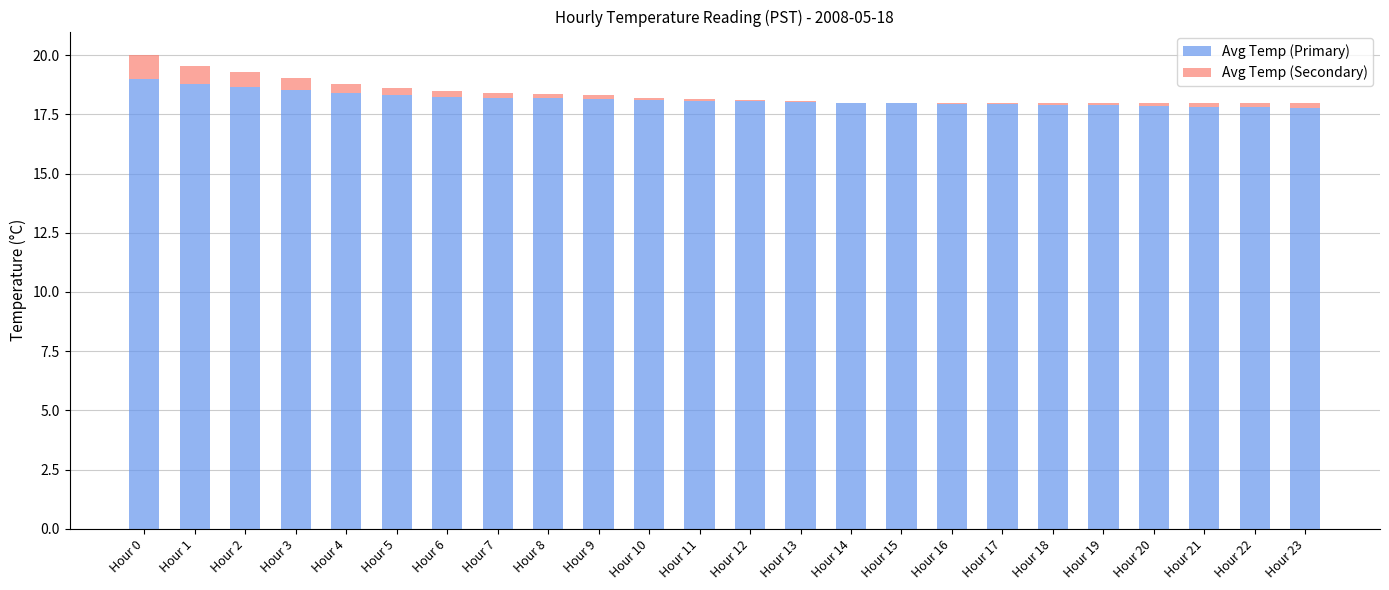

What are all the series names shown in the legend?

Avg Temp (Primary), Avg Temp (Secondary)